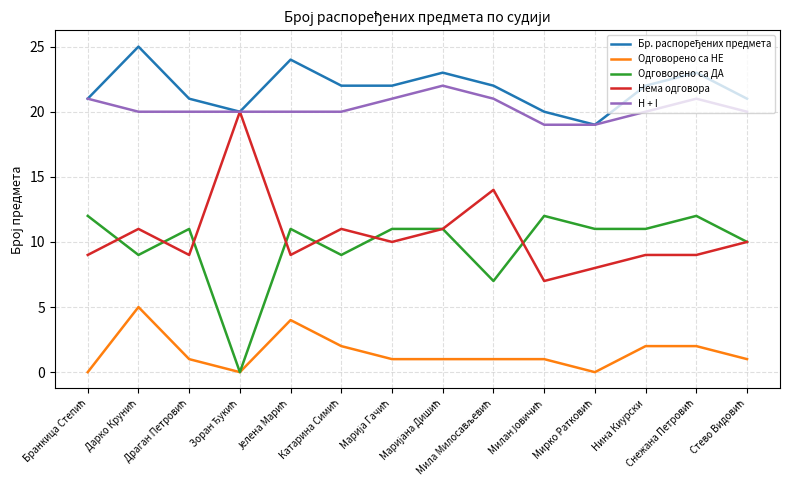

True or false: Одговорено са ДА and H + I intersect in this chart.

False